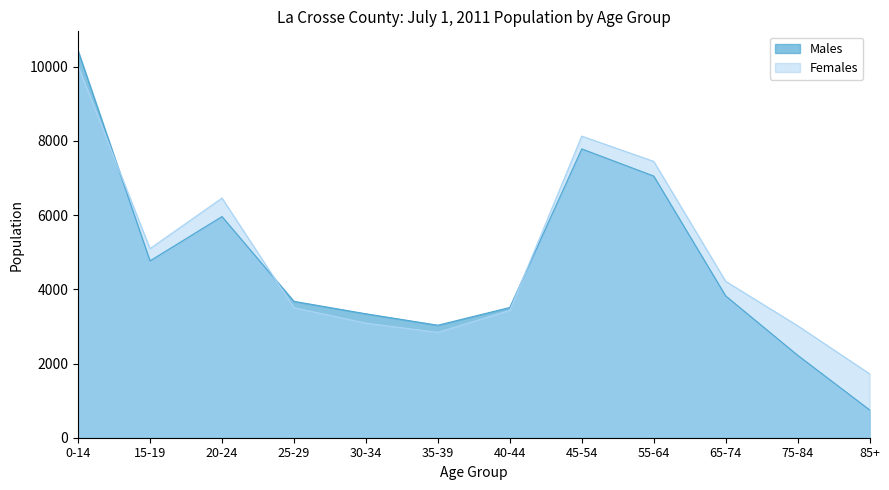

Where does the Females series first go above 4216?

0-14